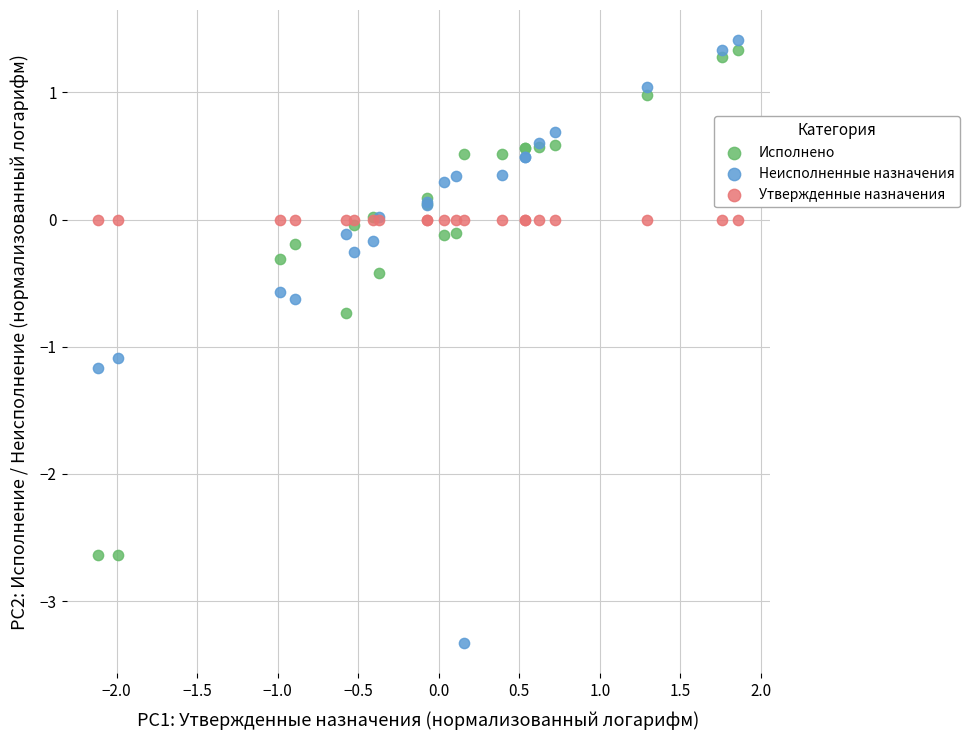

What are all the series names shown in the legend?

Исполнено, Неисполненные назначения, Утвержденные назначения